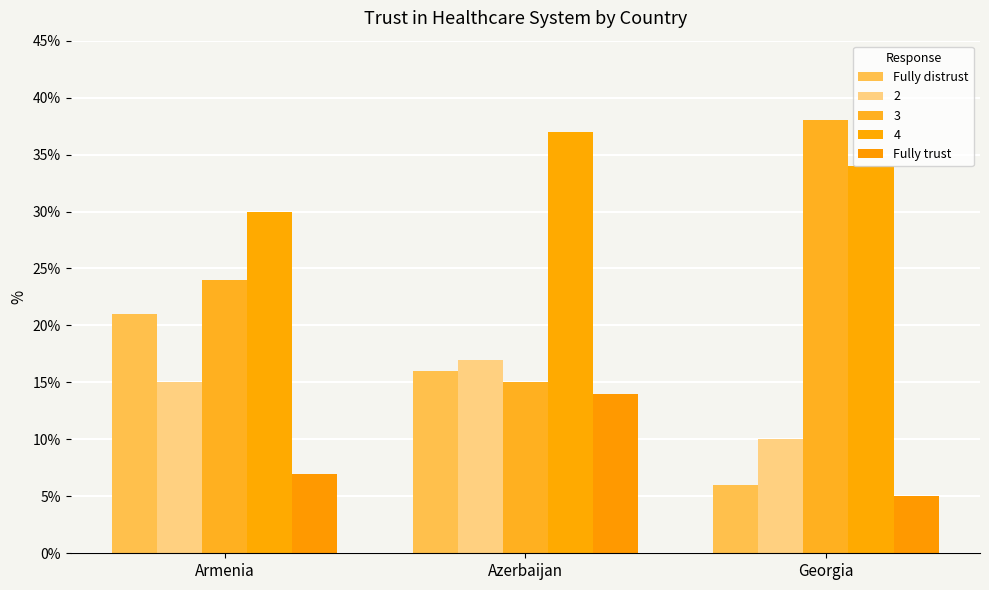

What is the label of the 1st bar from the right?

Georgia